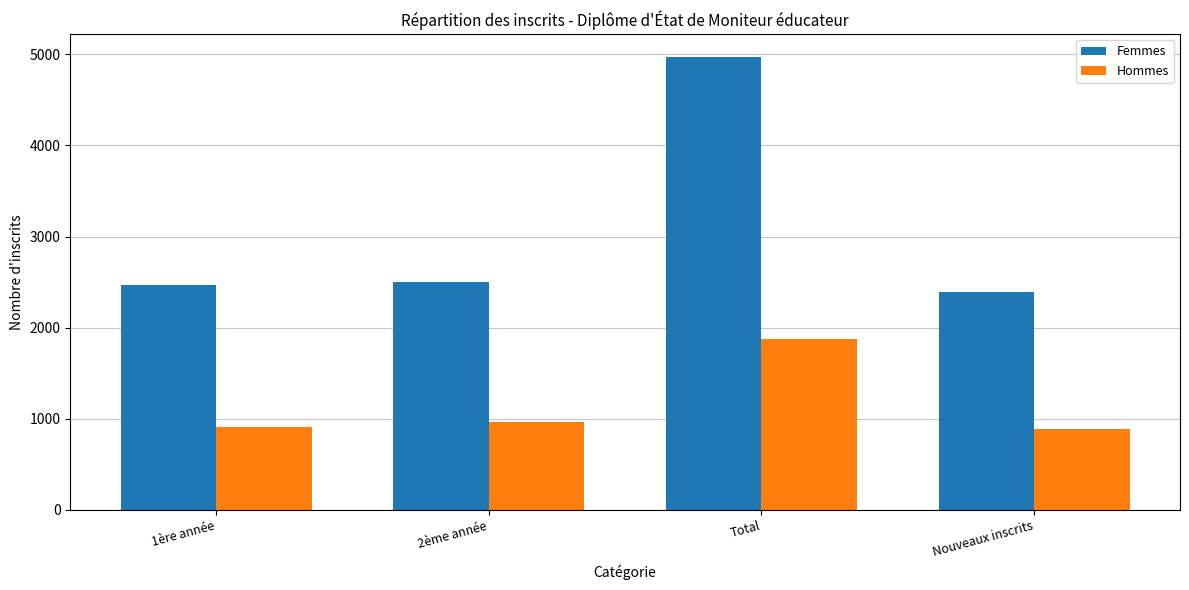

The Hommes series shows 1473 at 2ème année. True or false?

False